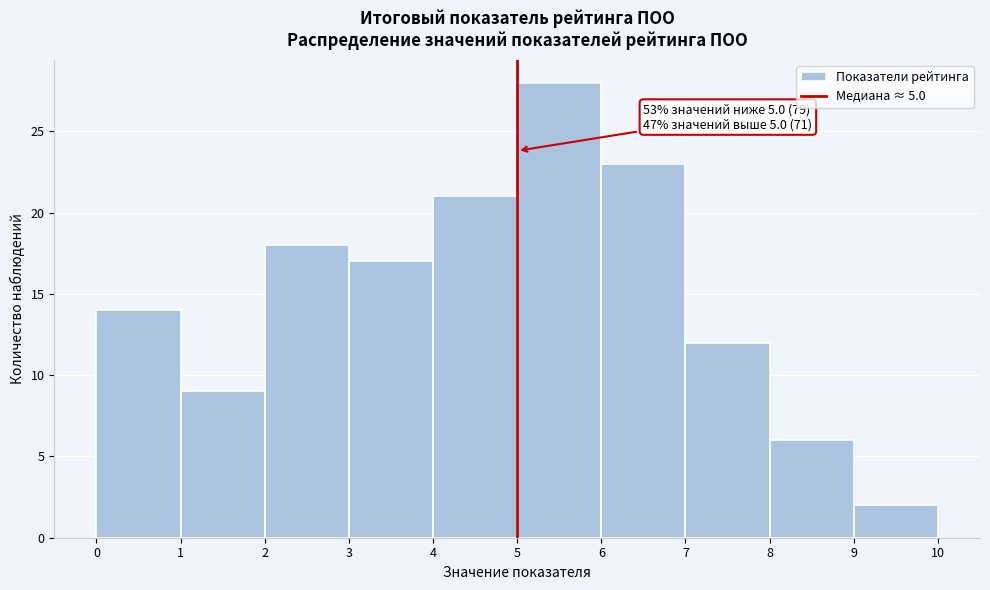

Over which range of the x-axis is the bar tallest?

5 to 6